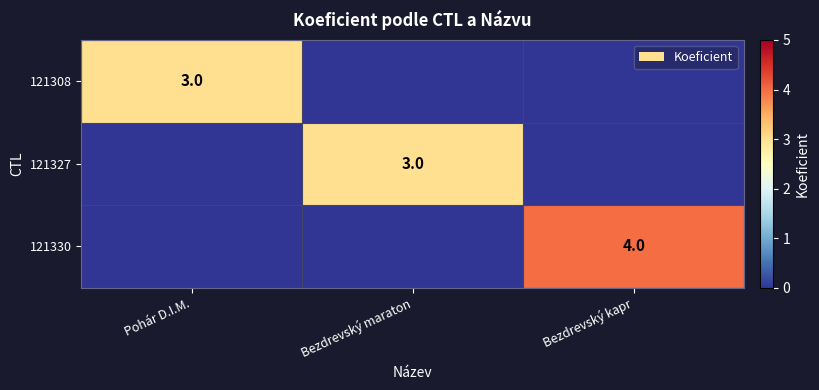

True or false: 121308 has a value of 5 at Pohár D.I.M..

False